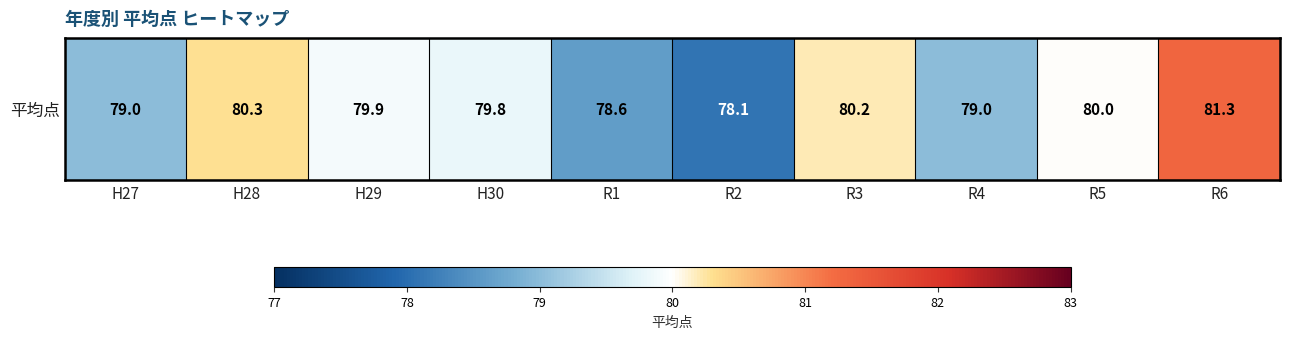

The chart shows a value of 80.2 at R3. True or false?

True